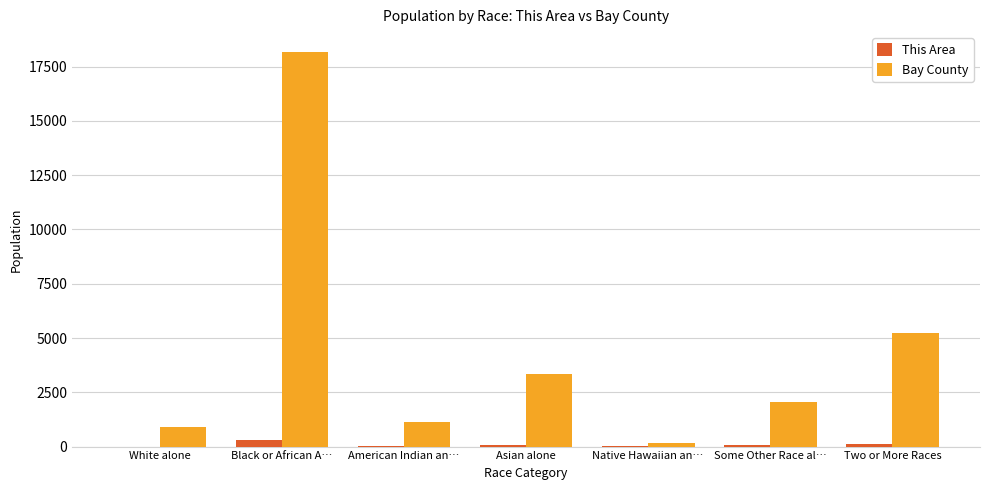

What is the greatest value displayed?

18180